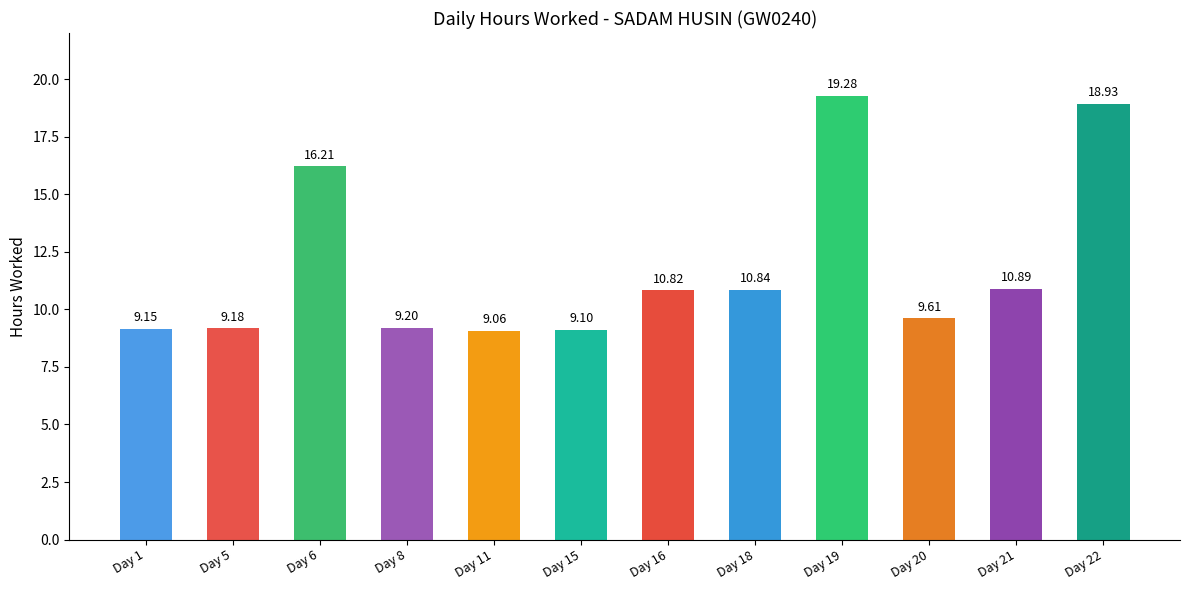

What is the minimum value shown in the chart?

9.1